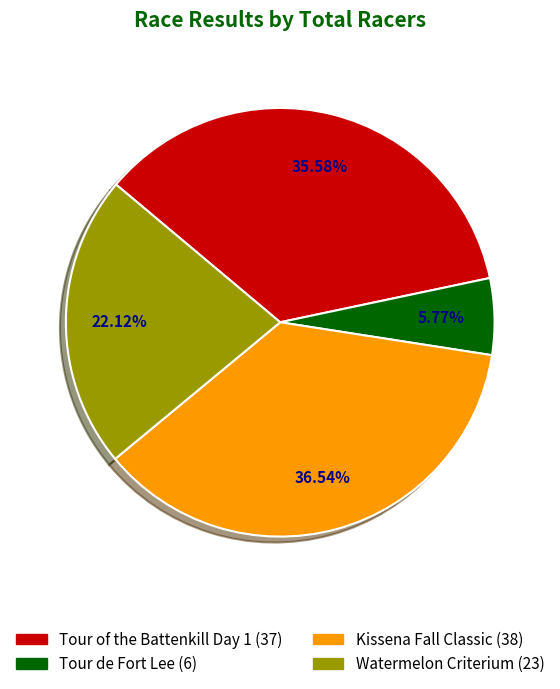

True or false: Kissena Fall Classic accounts for 37% of the total.

True